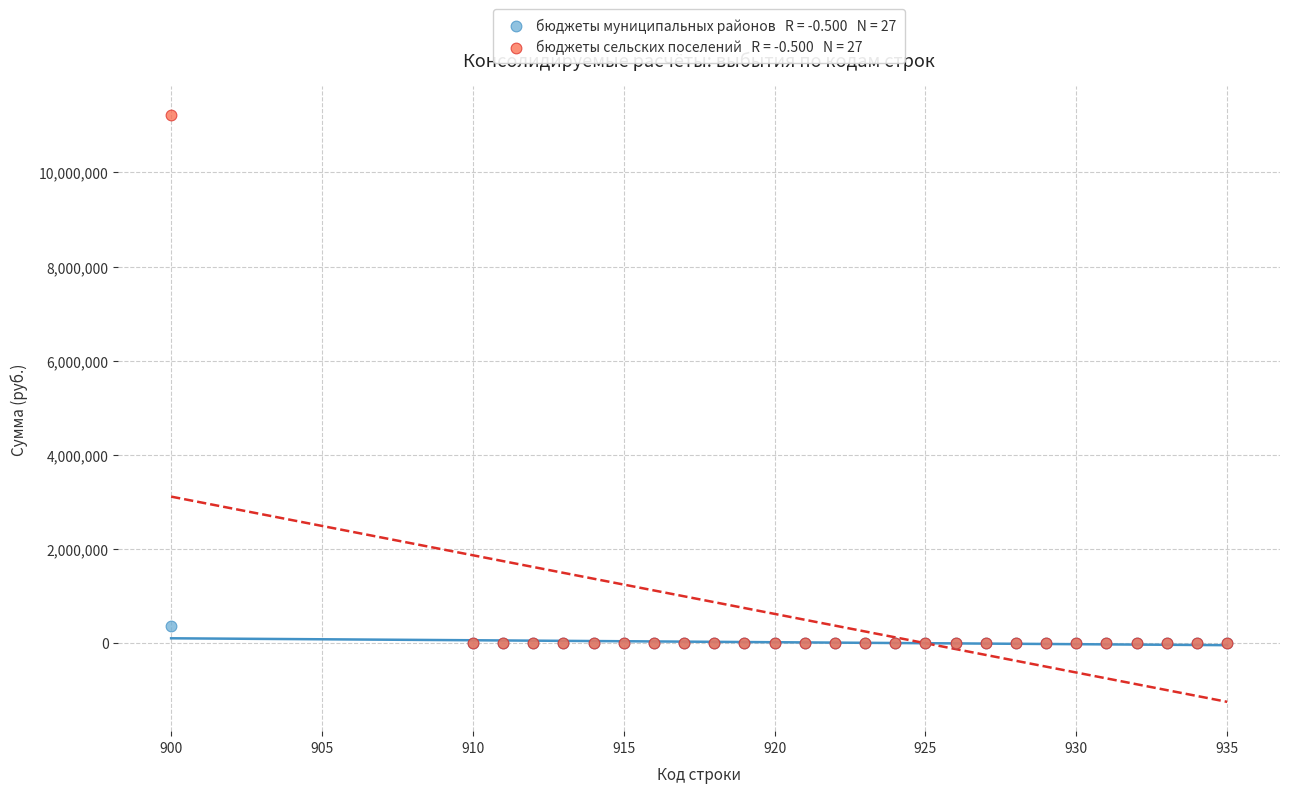

Across all series, what Y value is closest to 5604950?

375396.6